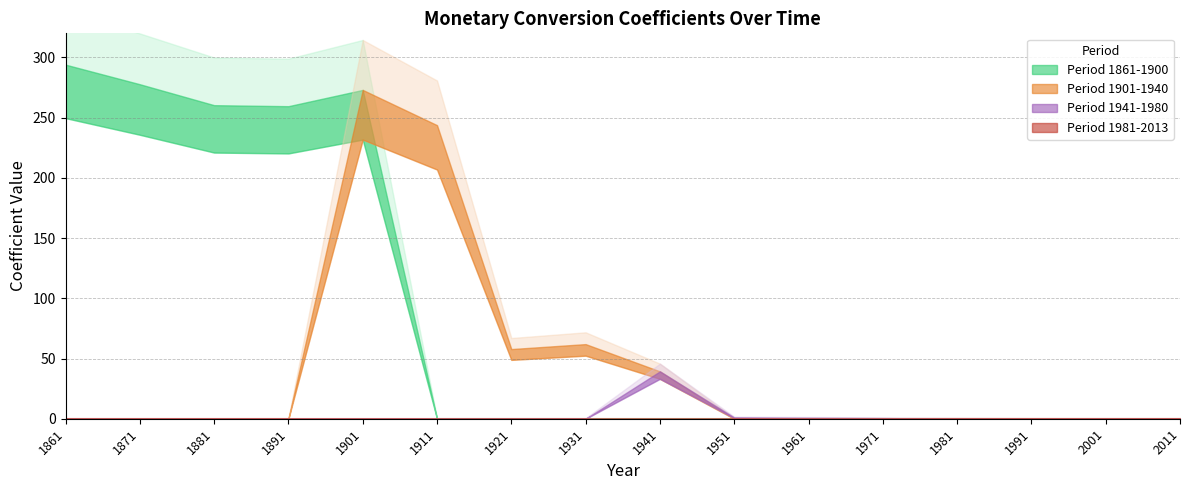

Count the number of data series in this chart.

4